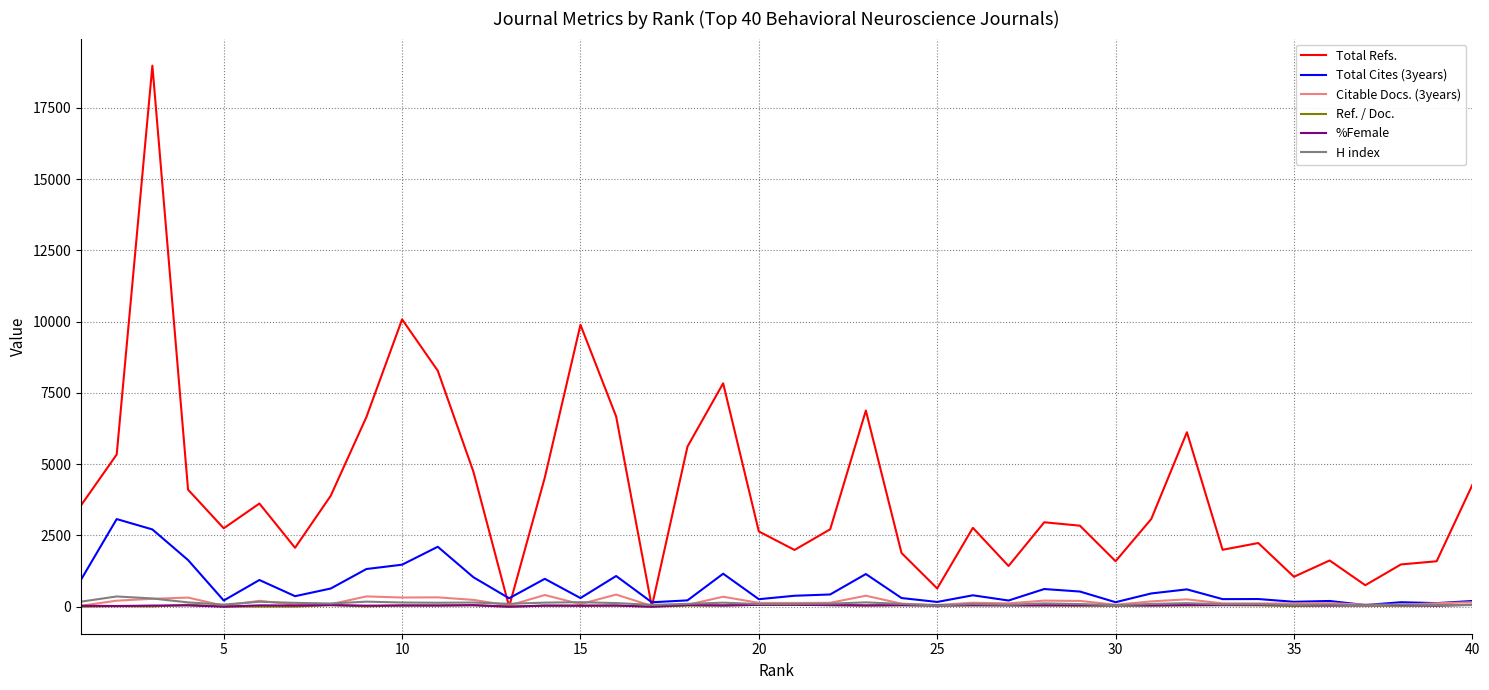

Does the chart display data point markers on the line(s)?

No